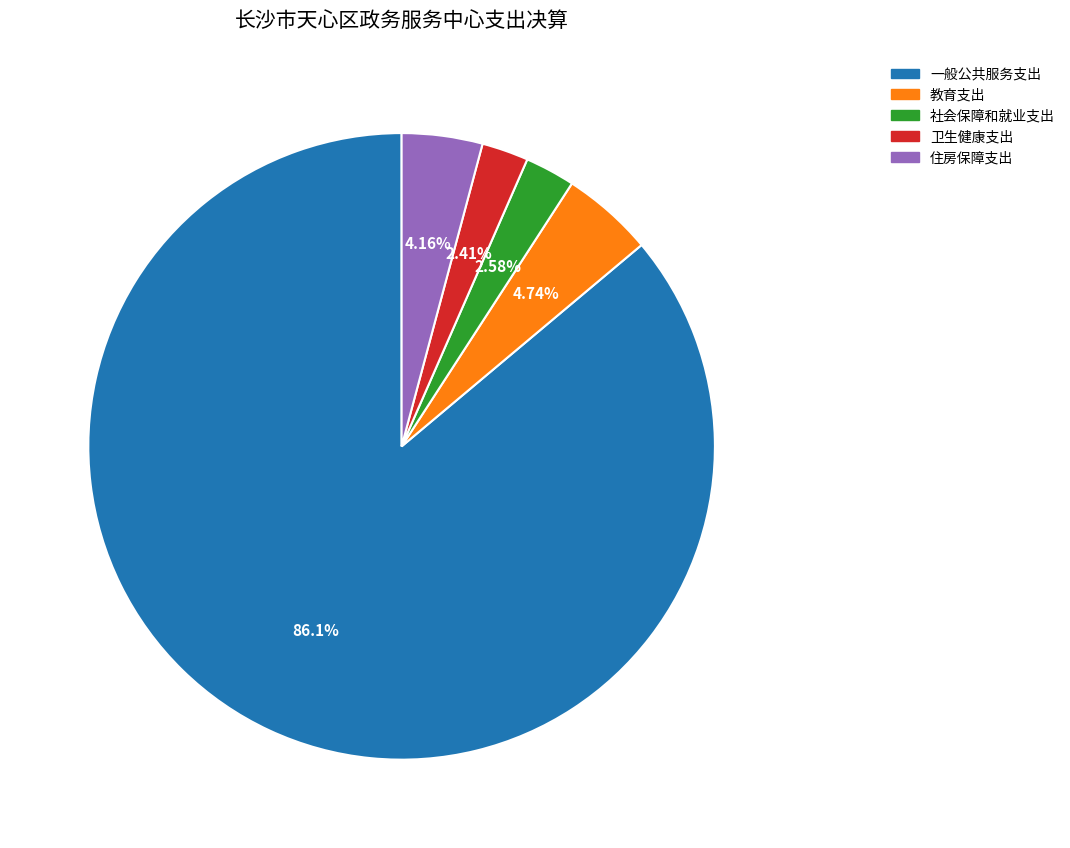

How many slices are in this pie chart?

5